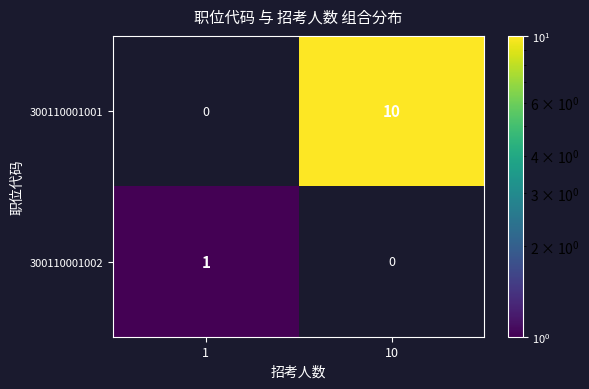

Which series changed the most between 1 and 10?

300110001001